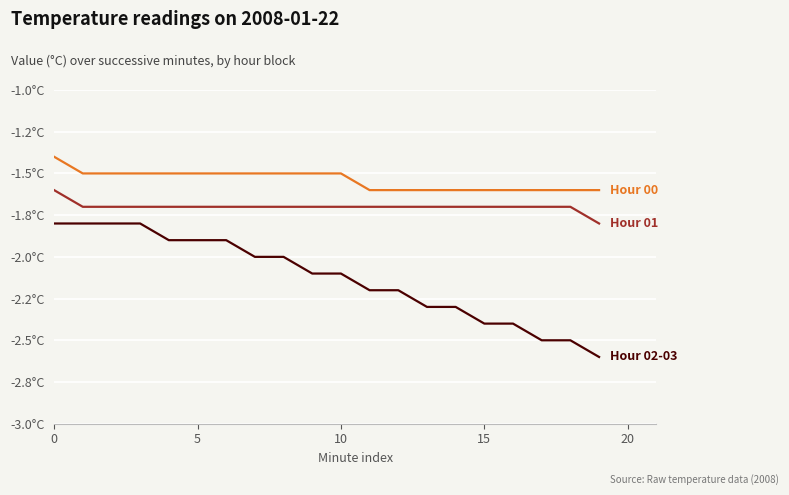

Is this an area chart (filled region under the line)?

No